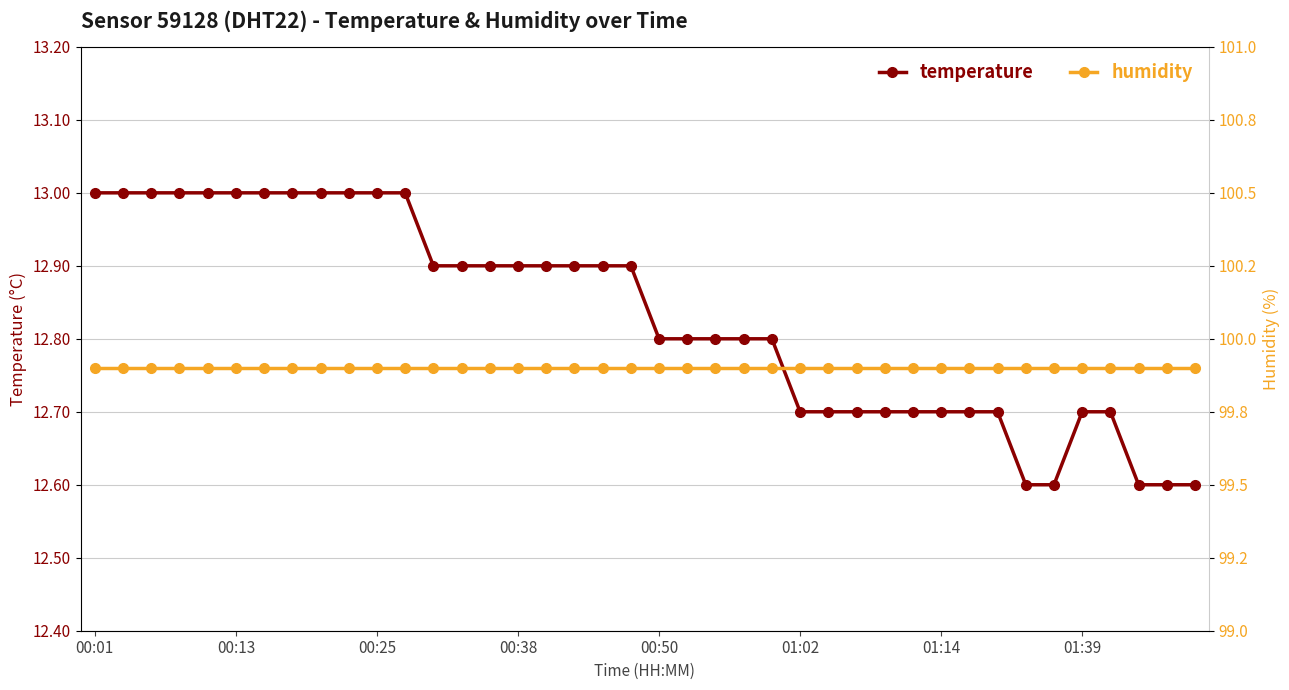

Which series has the largest total across all categories?

humidity